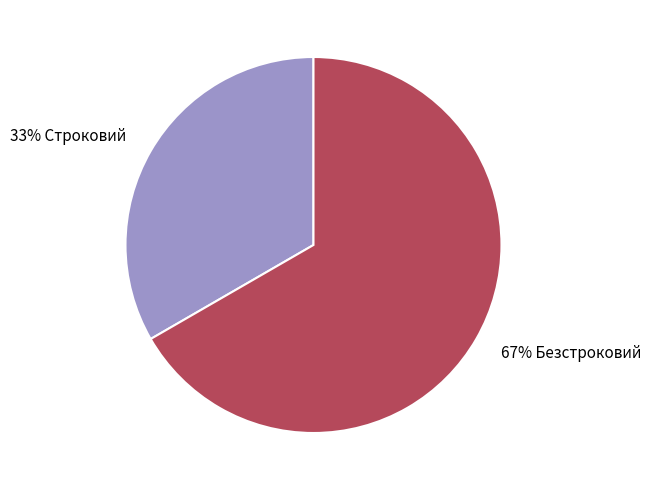

To the nearest percent, what is the average slice percentage?

50%